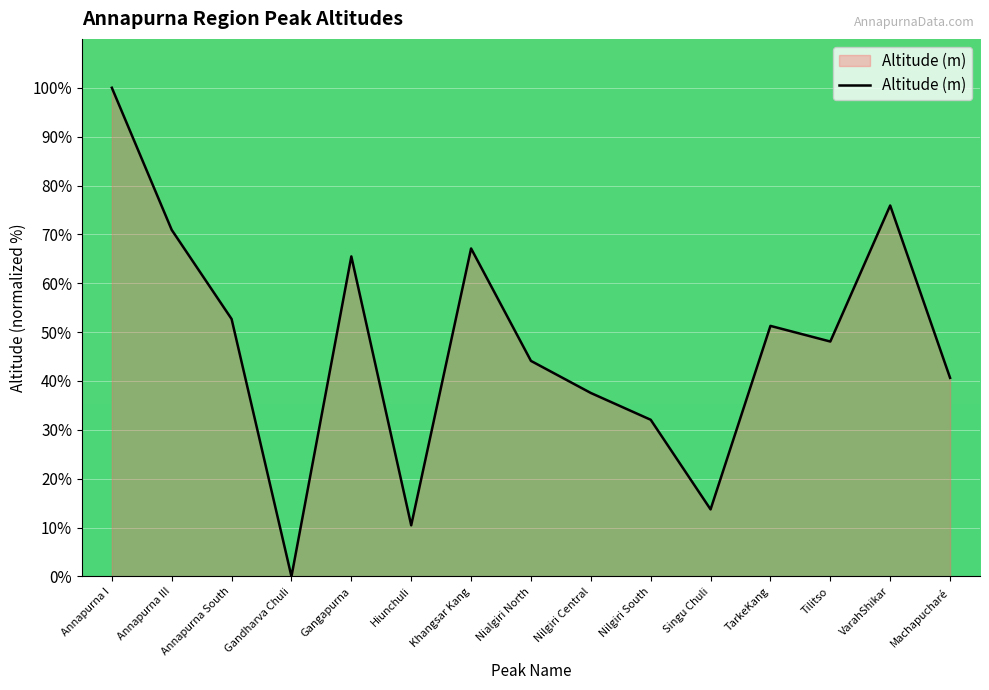

Rank the categories by value from lowest to highest.

Gandharva Chuli, Hiunchuli, Singu Chuli, Nilgiri South, Nilgiri Central, Machapucharé, Nialgiri North, Tilitso, TarkeKang, Annapurna South, Gangapurna, Khangsar Kang, Annapurna III, VarahShikar, Annapurna I